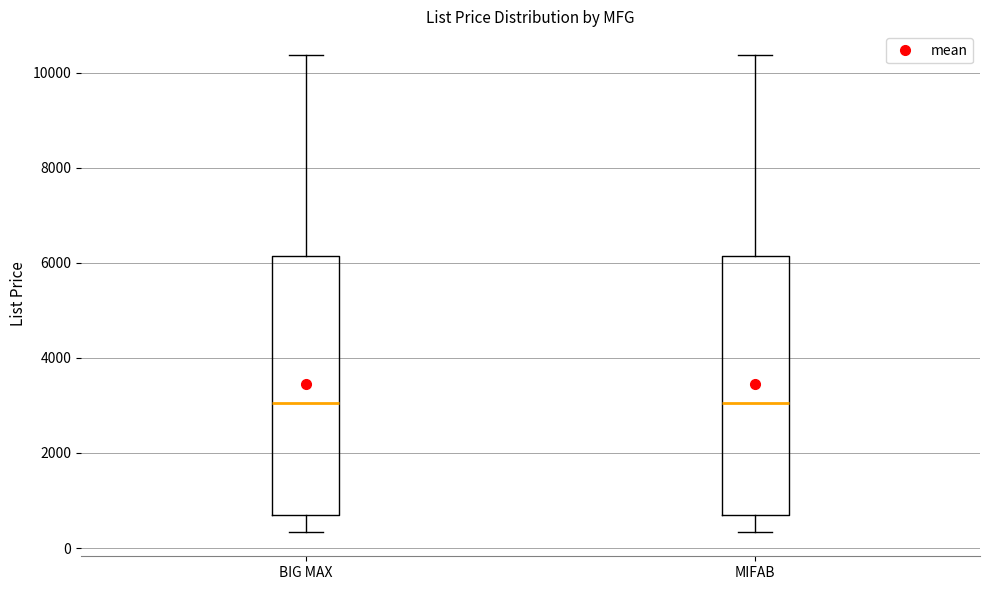

Where does the lower whisker of the box for BIG MAX end on the y-axis? The values are not printed on the chart, so give them approximately, as read against the axis.

400